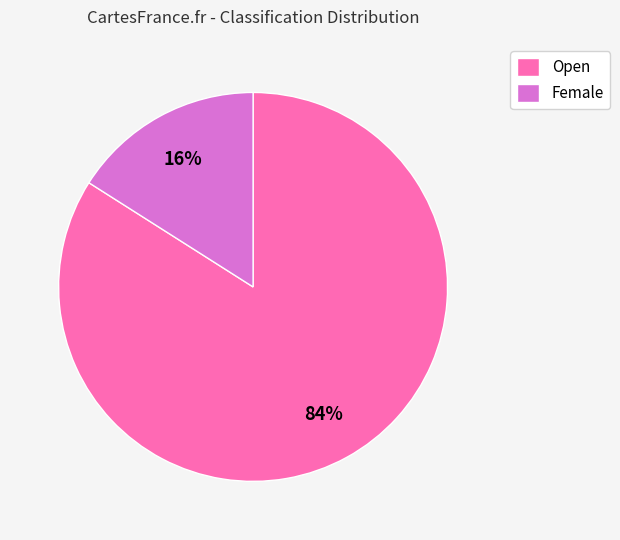

Is it true that Female is 1% of the pie?

False